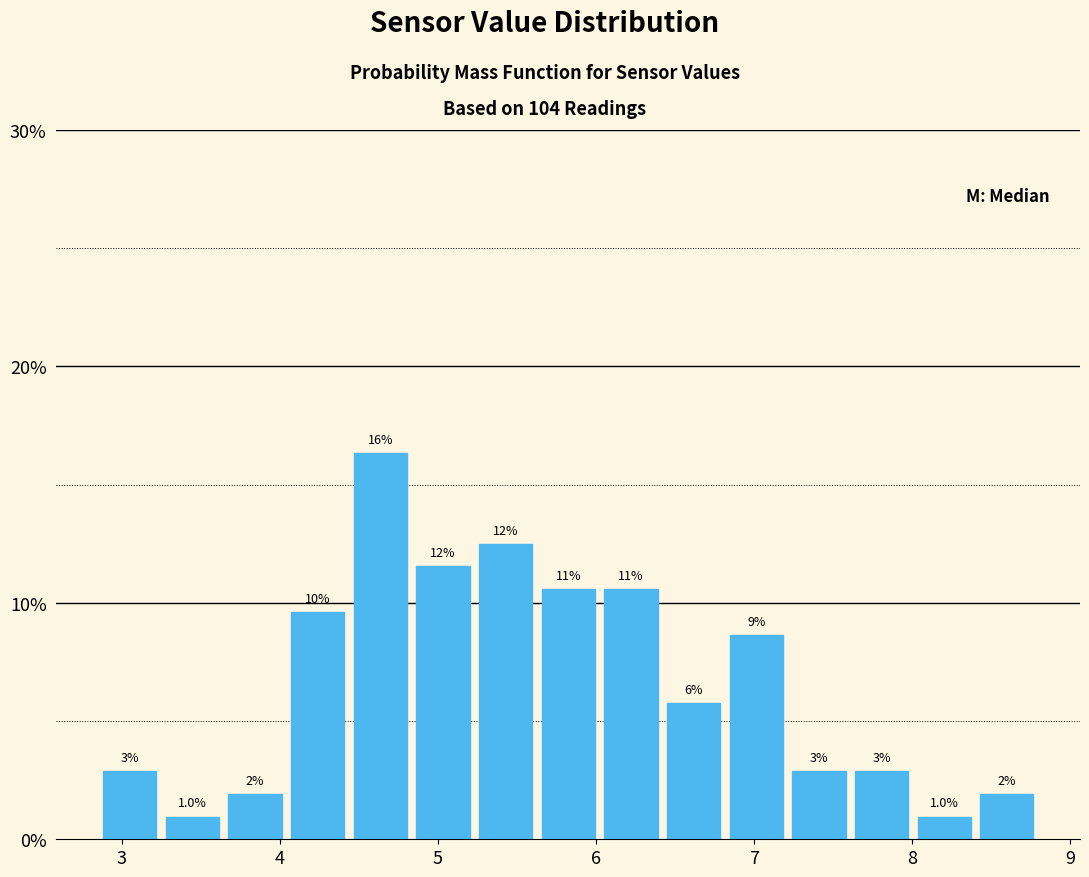

Around what value on the x-axis is the tallest bar? Give the approximate position of its centre, as read against the axis.

4.6